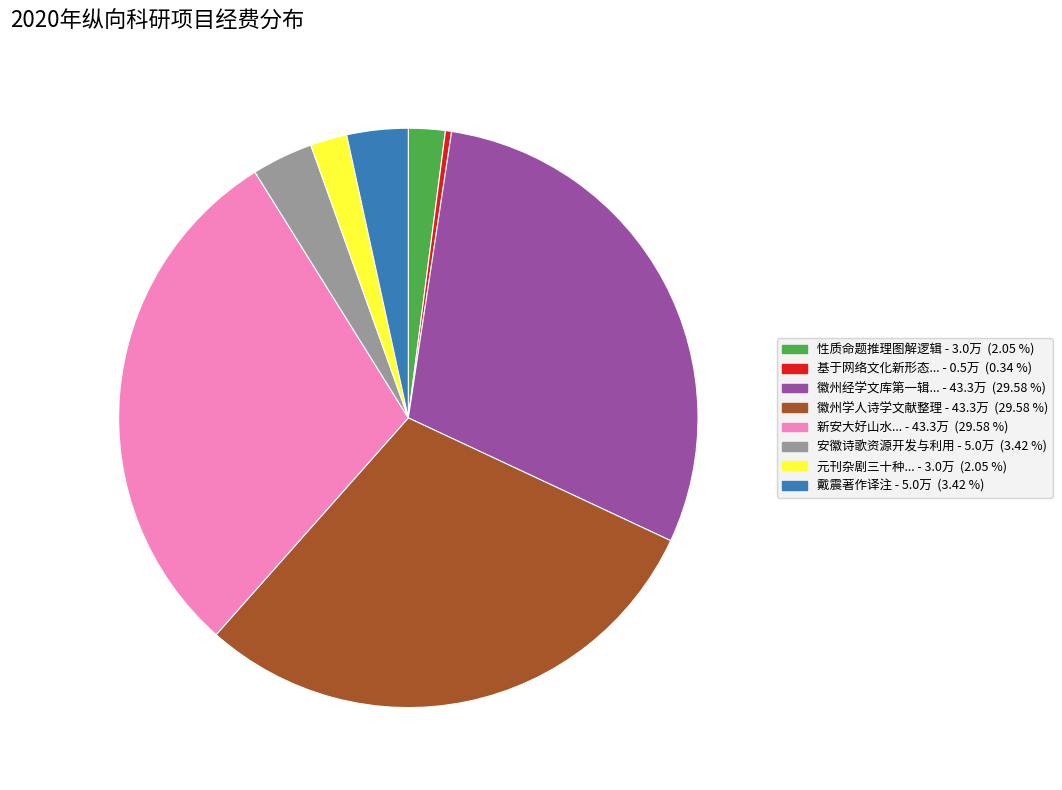

Is there a majority slice in this chart?

No